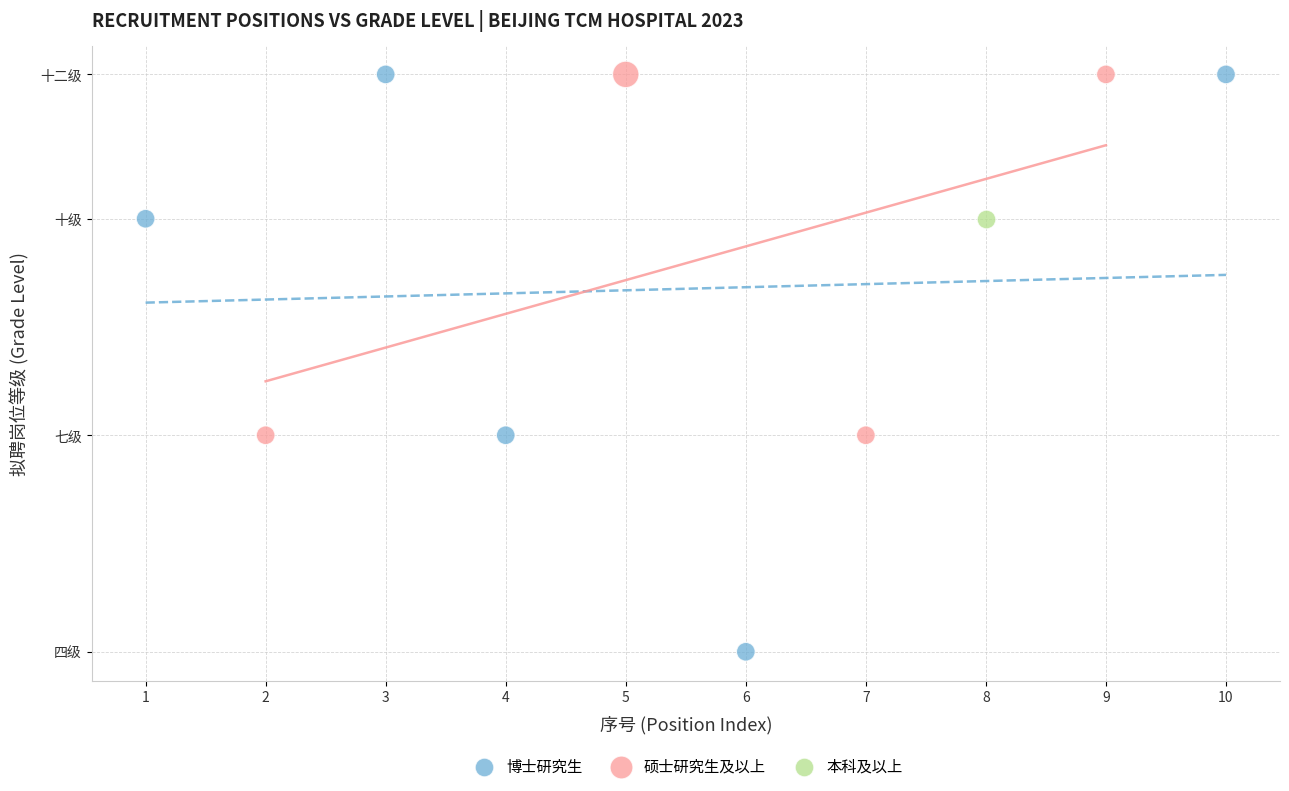

Which series reaches the minimum Y coordinate?

博士研究生